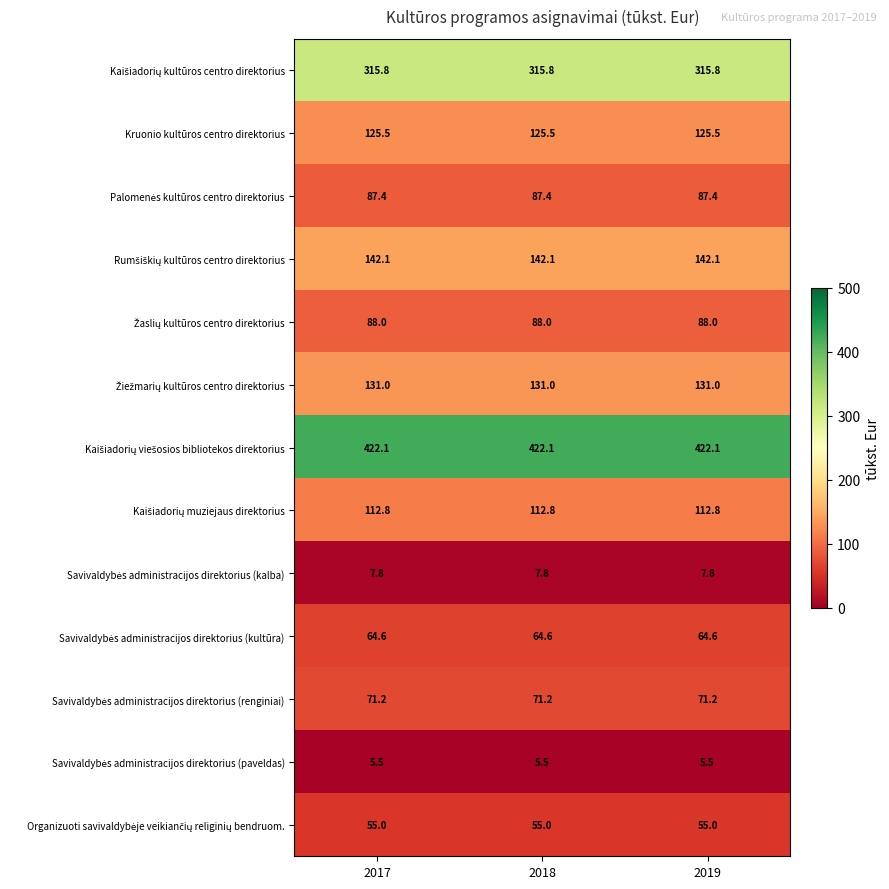

What is the difference between the highest and lowest values at 2018?

416.6